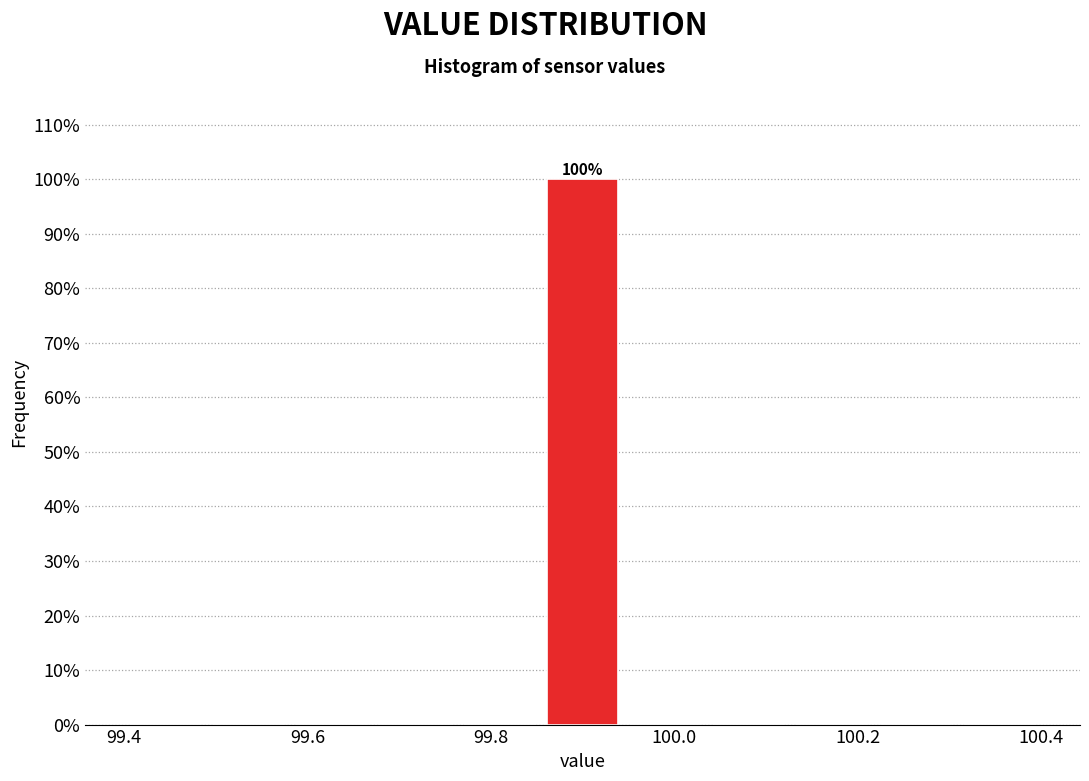

Over which range of the x-axis is the bar tallest?

99.86 to 99.94